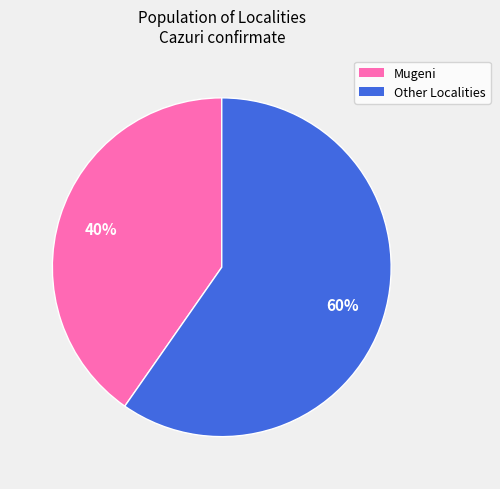

Is there a majority slice in this chart?

Yes